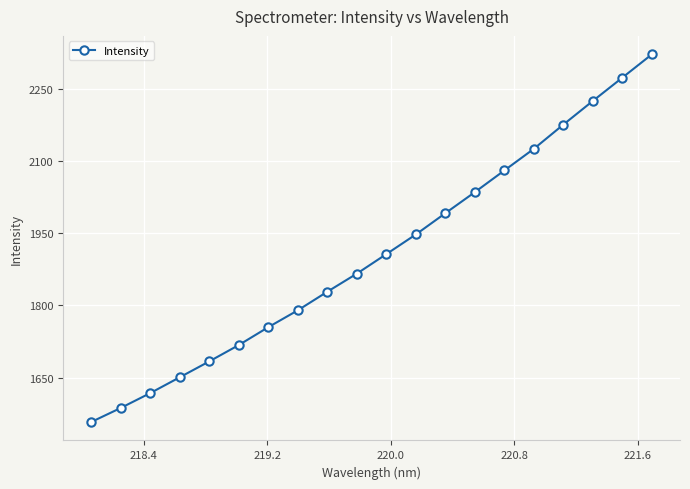

True or false: there are more than 0 points higher than both neighbors.

False